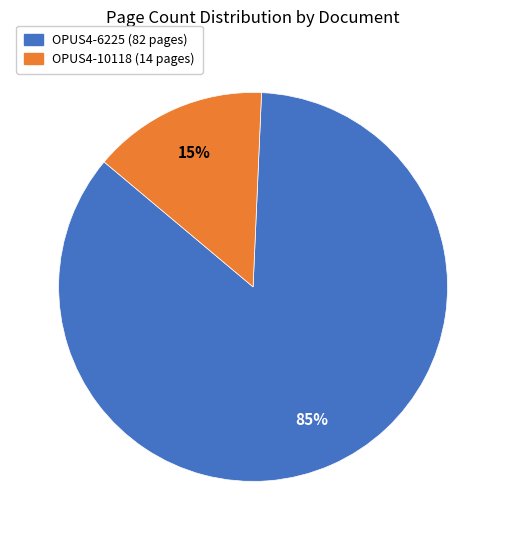

What is the majority slice?

OPUS4-6225